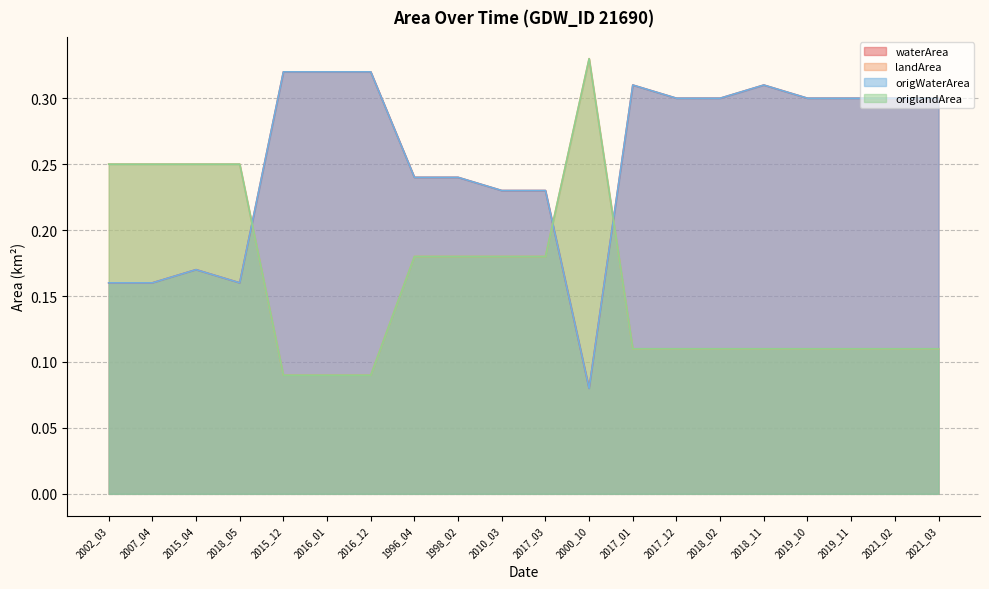

What is the highest value of the waterArea series?

0.3